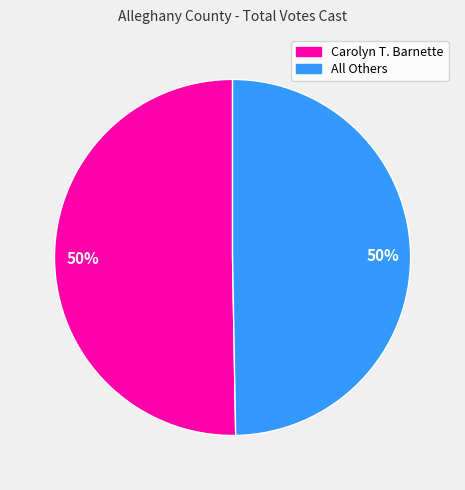

To the nearest percent, what is the average slice percentage?

50%